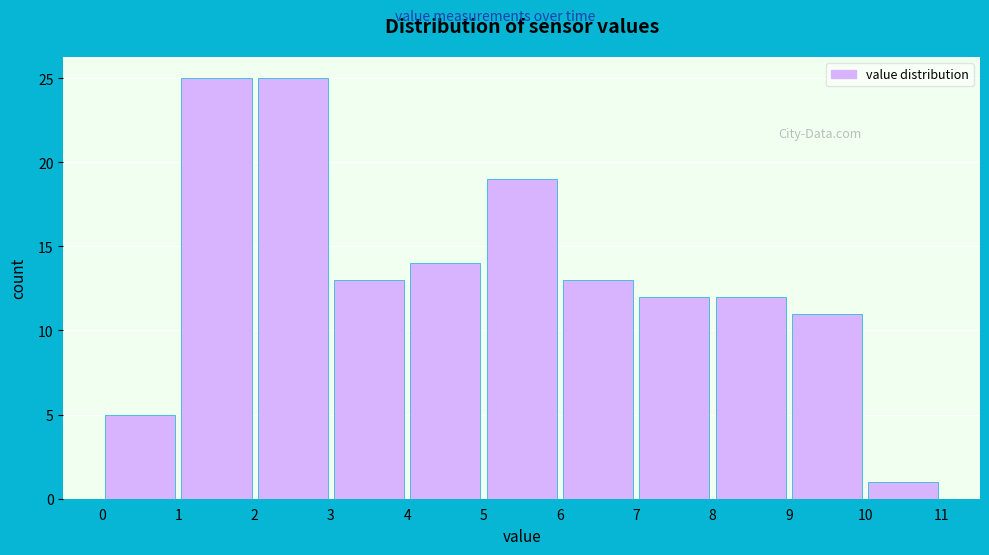

Reading left to right, transcribe this chart: for each bar, give the range it covers on the x-axis and its height. The values are not printed on the chart, so give them approximately, as read against the axis.

0 to 1: 5
1 to 2: 25
2 to 3: 25
3 to 4: 13
4 to 5: 14
5 to 6: 19
6 to 7: 13
7 to 8: 12
8 to 9: 12
9 to 10: 11
10 to 11: 1